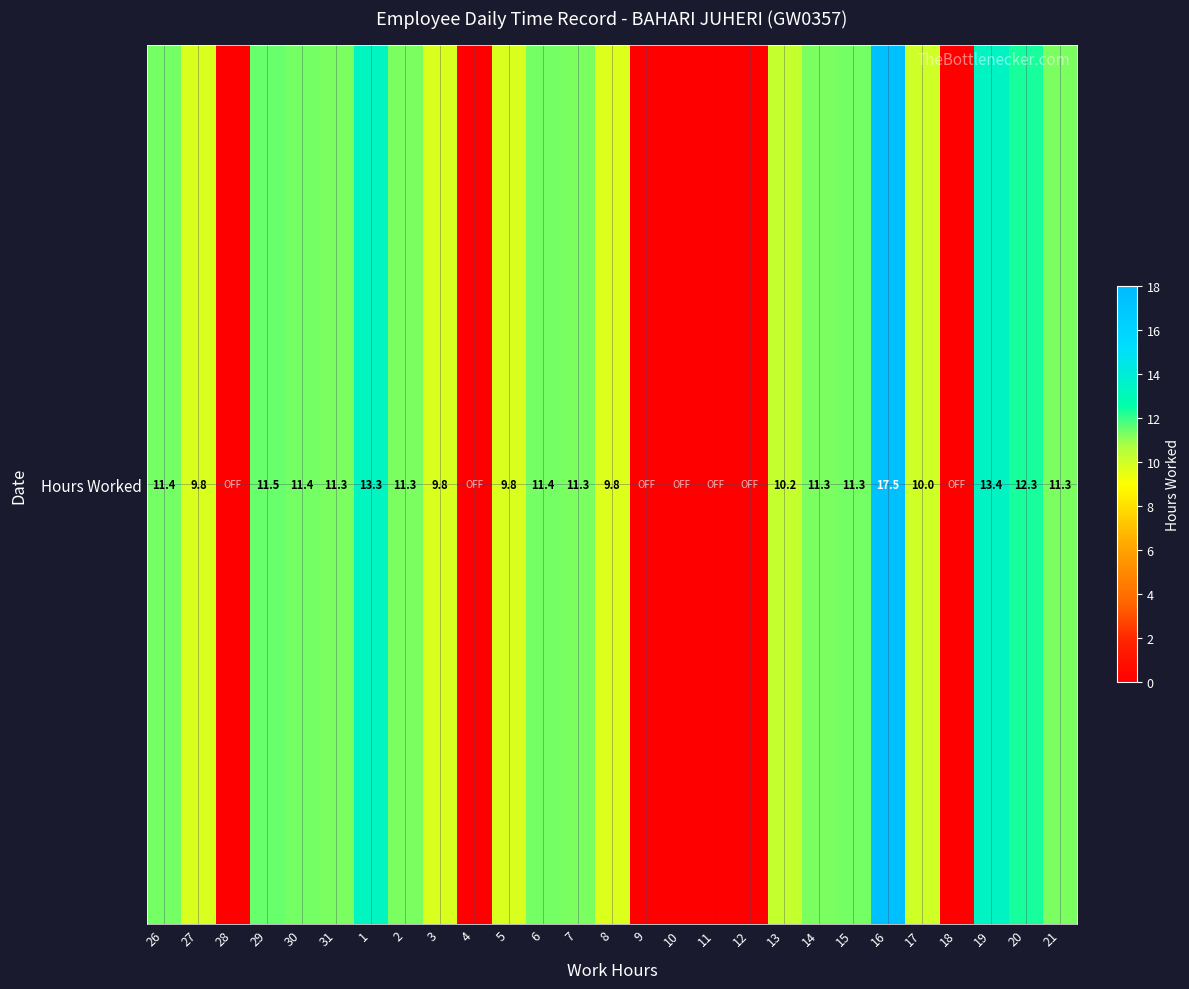

Where is the data nearest to the value 8?

8